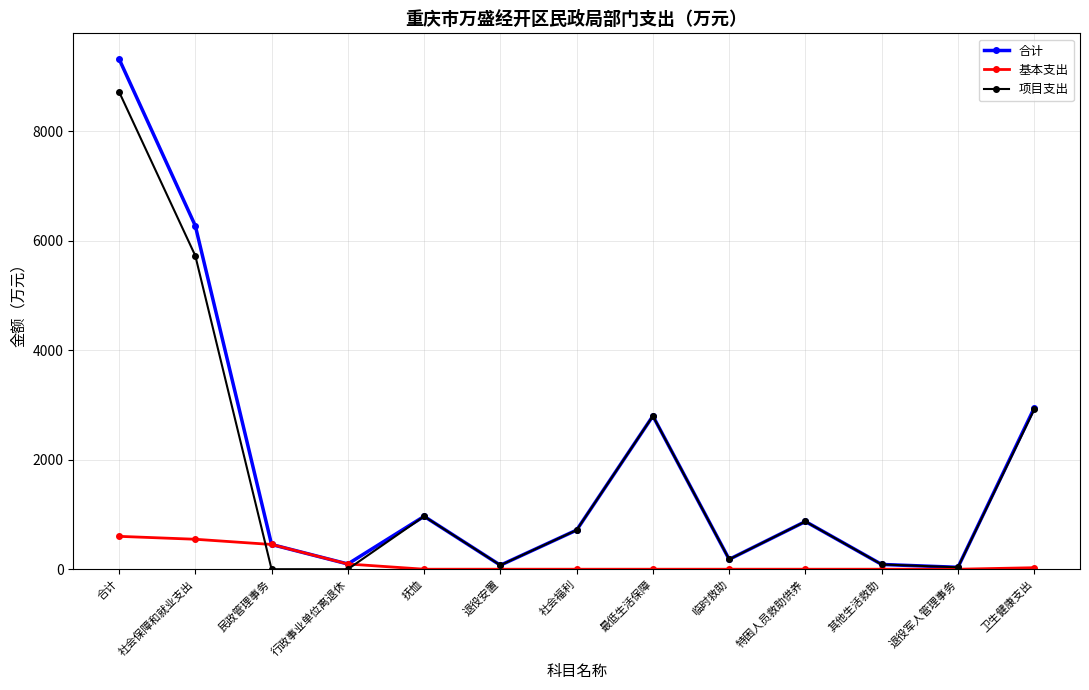

Which label corresponds to the largest value in the chart?

合计